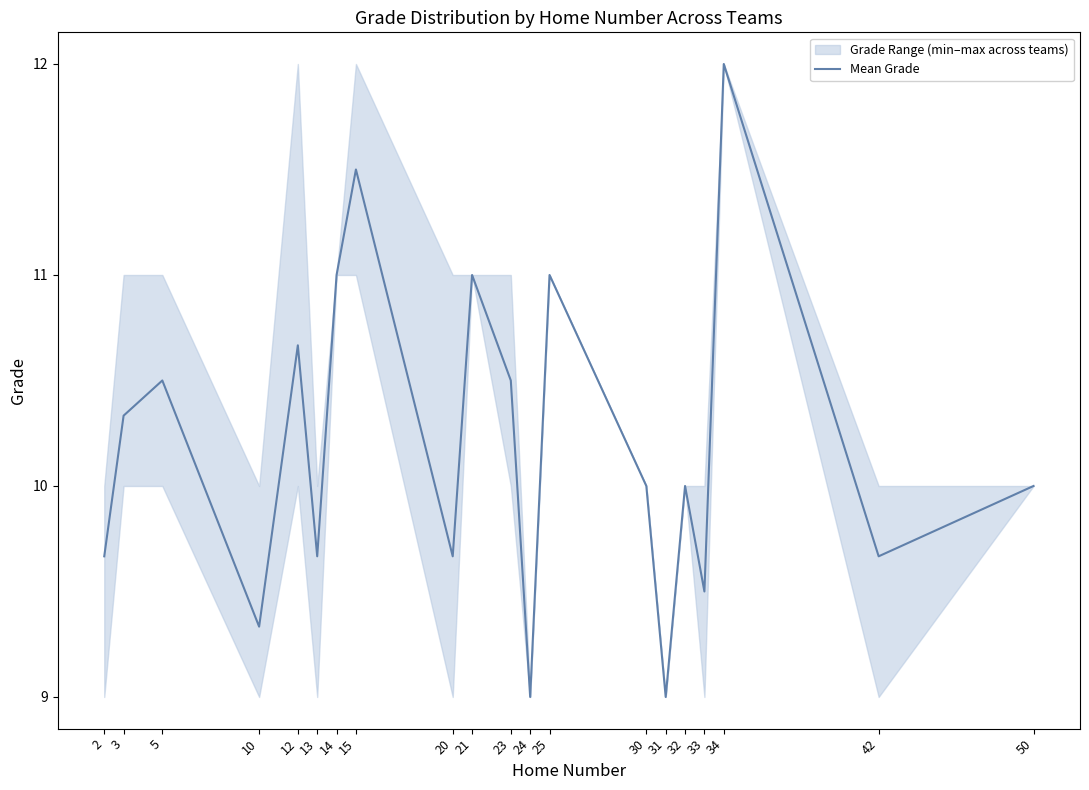

List the labels in order of value, largest first.

34, 15, 14, 21, 25, 12, 5, 23, 3, 30, 32, 50, 2, 13, 20, 42, 33, 10, 24, 31